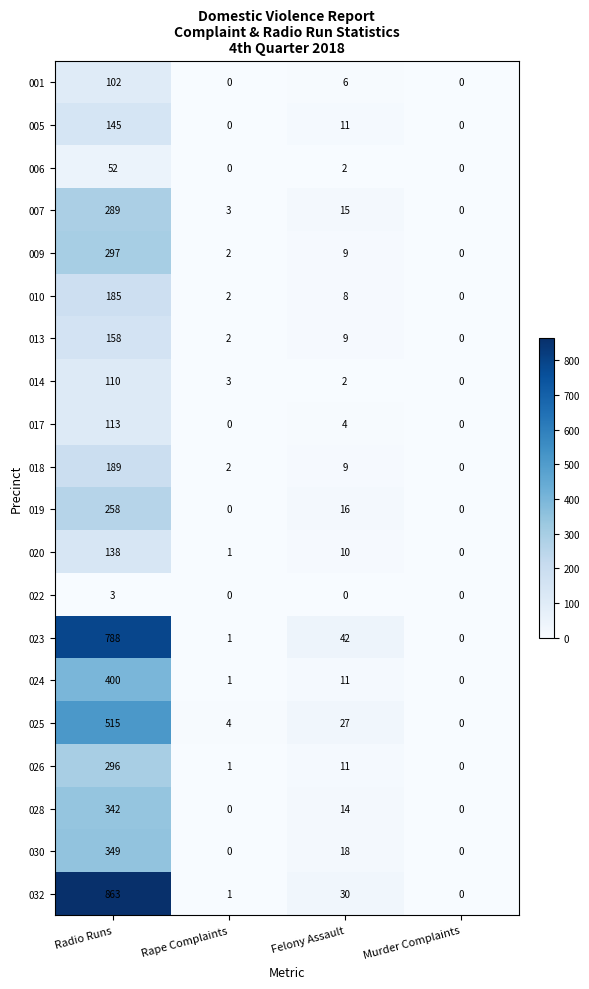

Which series changed the most between Radio Runs and Felony Assault?

032